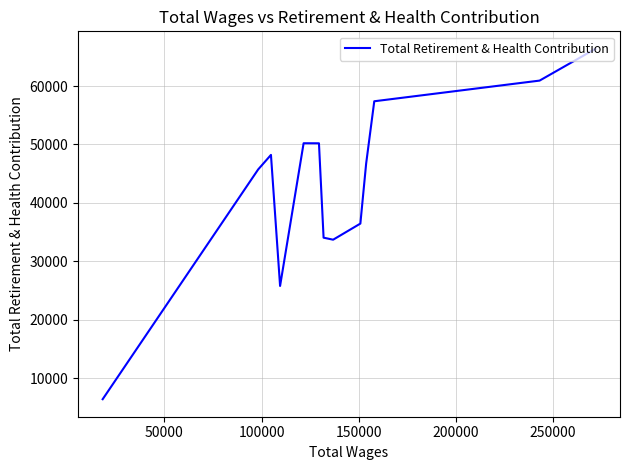

Does the chart display data point markers on the line(s)?

No